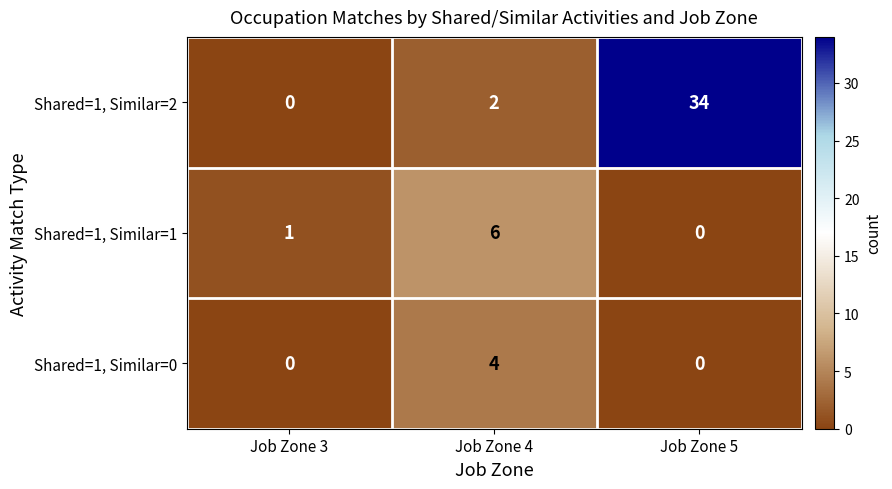

Which series has the largest range (max minus min)?

Shared=1, Similar=2